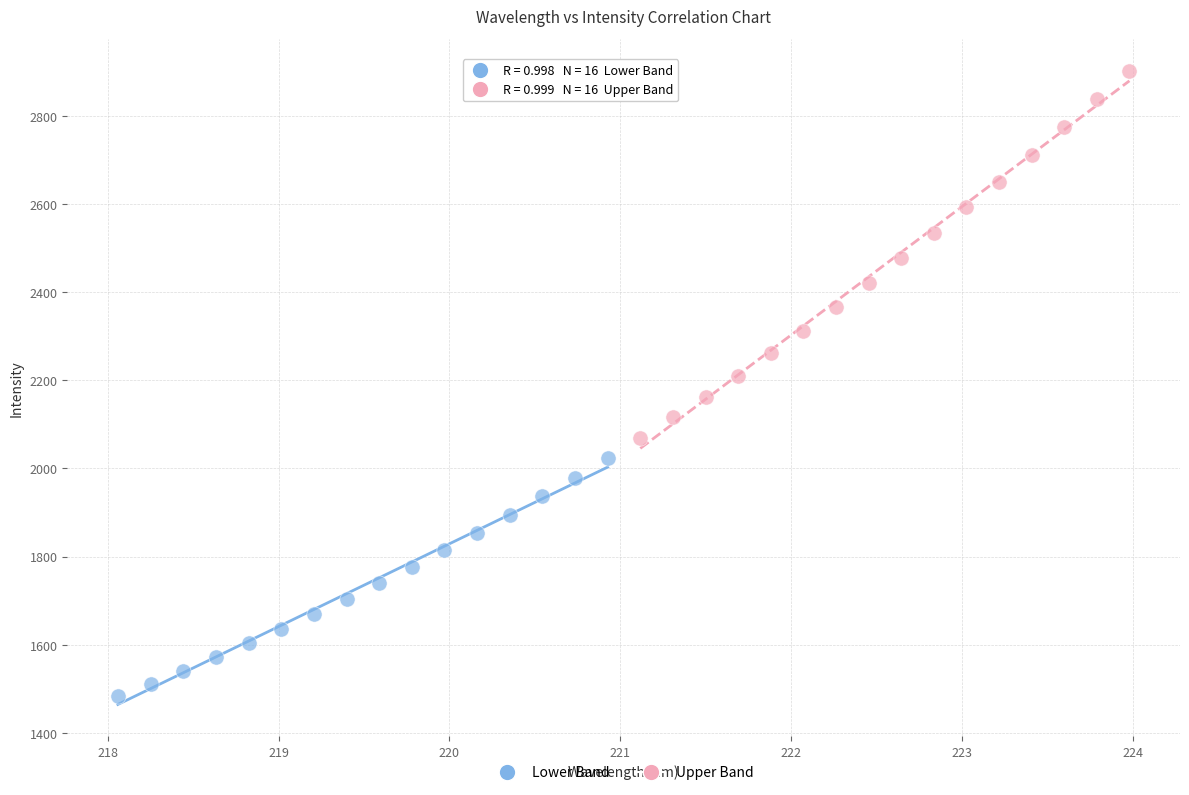

Which series has the largest Y range (max minus min)?

Upper Band